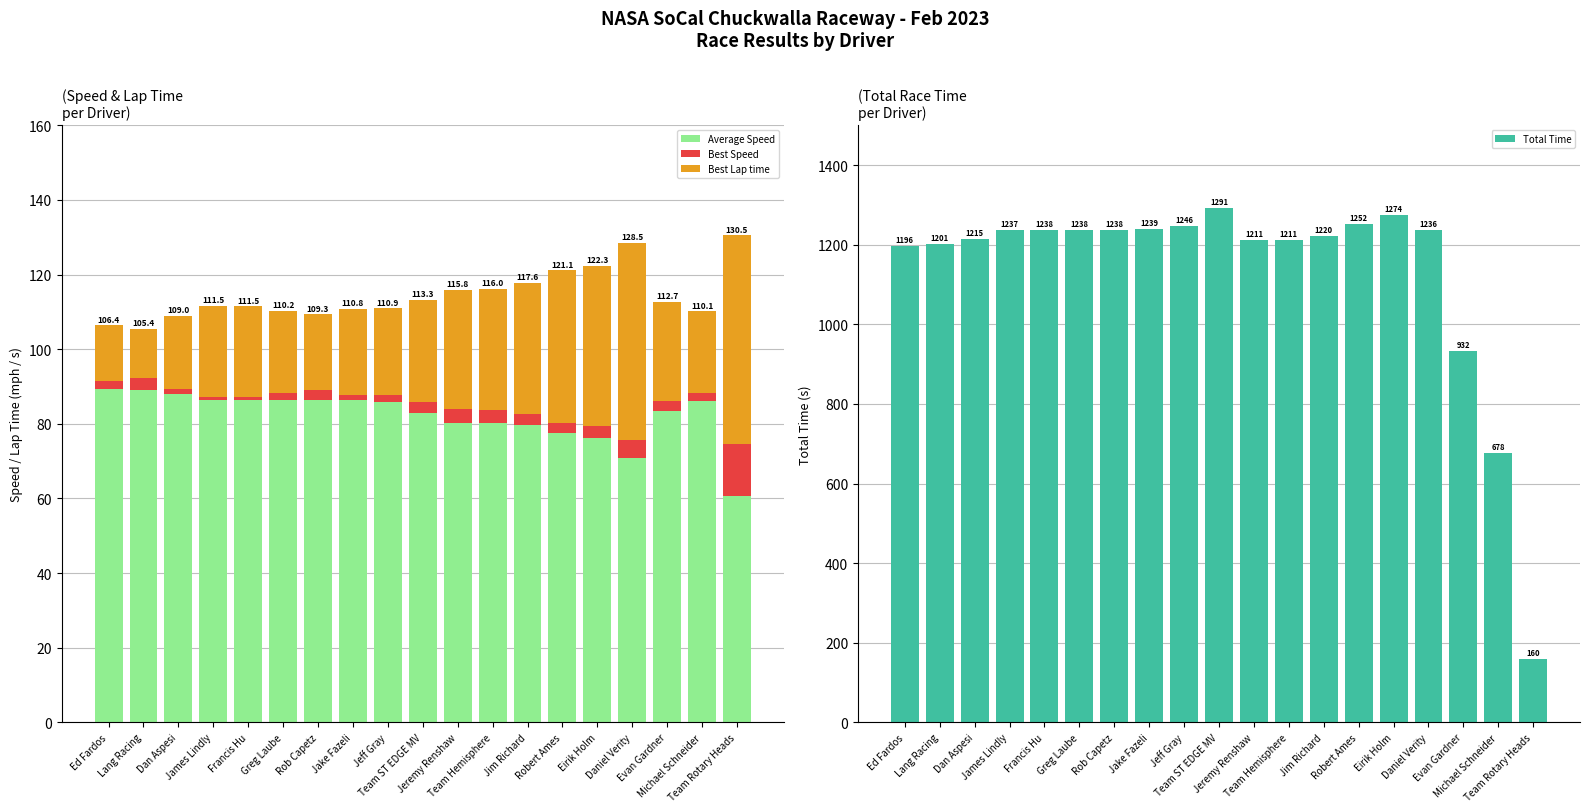

Reading left to right, list all the values displayed in this chart.

Average Speed: 89.4	89.0	88.0	86.4	86.4	86.4	86.4	86.3	85.8	82.8	80.3	80.2	79.6	77.6	76.3	70.8	83.4	86.1	60.6
Best Speed: 1.9	3.2	1.2	0.7	0.8	1.8	2.6	1.4	1.9	3.0	3.6	3.5	3.0	2.7	3.2	4.8	2.8	2.2	13.9
Best Lap time: 15.0	13.1	19.8	24.4	24.2	21.9	20.4	23.1	23.2	27.4	31.9	32.3	35.0	40.8	42.8	52.9	26.5	21.8	56.0
Total Time: 1195.5	1201.2	1214.5	1237.0	1237.5	1237.6	1238.0	1238.8	1246.5	1291.5	1210.8	1211.3	1220.5	1252.5	1273.6	1235.9	931.9	677.6	160.4